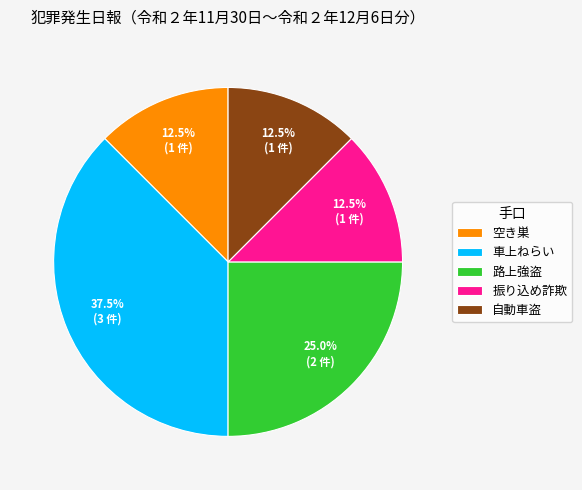

Between 車上ねらい and 空き巣, which is larger?

車上ねらい